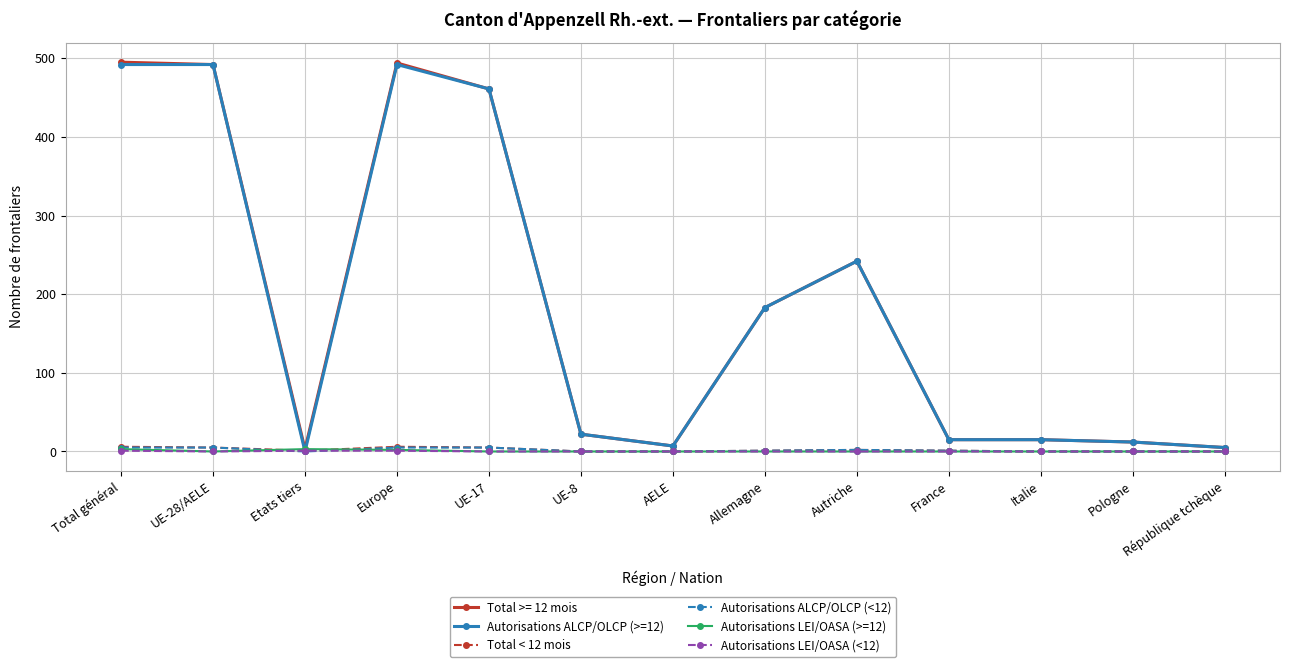

True or false: Total < 12 mois has more than 0 points higher than both neighbors.

True